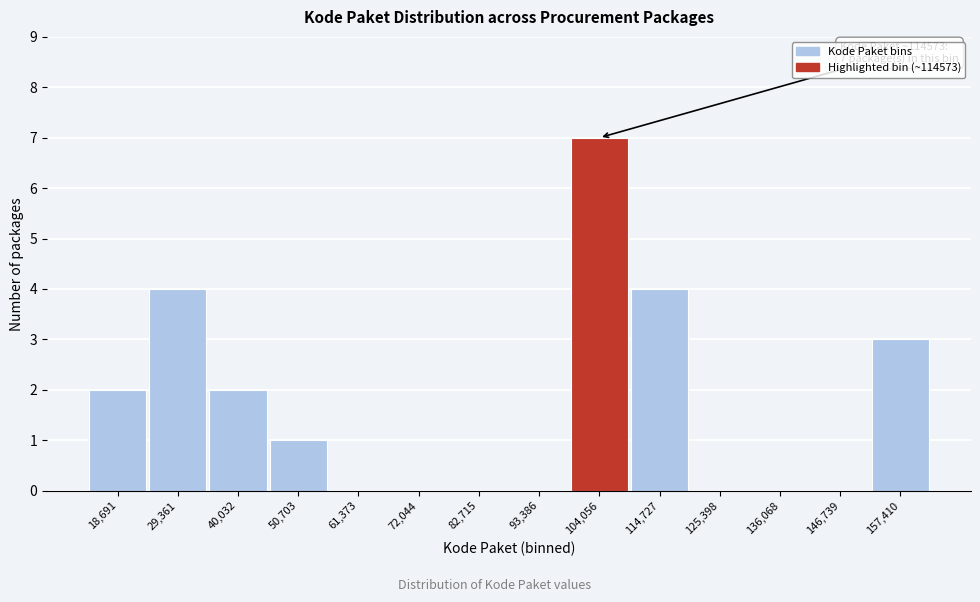

Reading left to right, extract all data points from this chart.

18,691=2	29,361=4	40,032=2	50,703=1	61,373=0	72,044=0	82,715=0	93,386=0	104,056=7	114,727=4	125,398=0	136,068=0	146,739=0	157,410=3